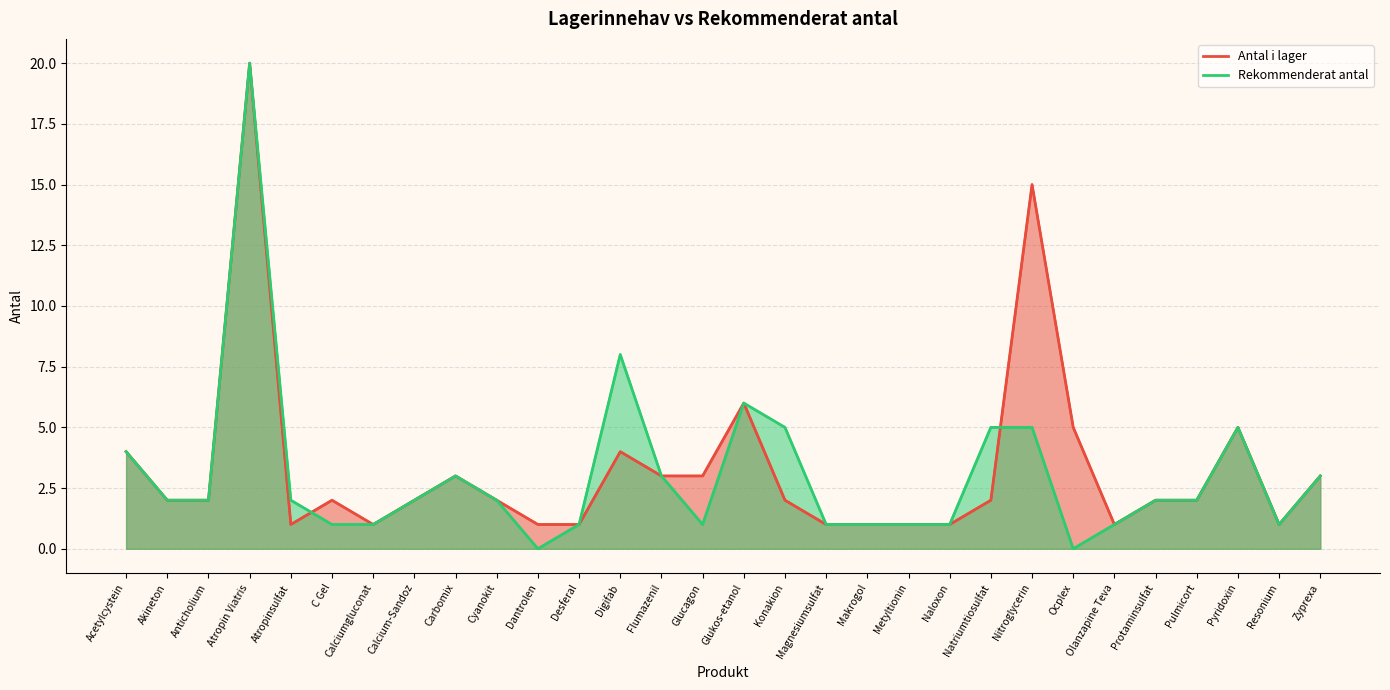

Which category has the highest value in the Rekommenderat antal series?

Atropin Viatris